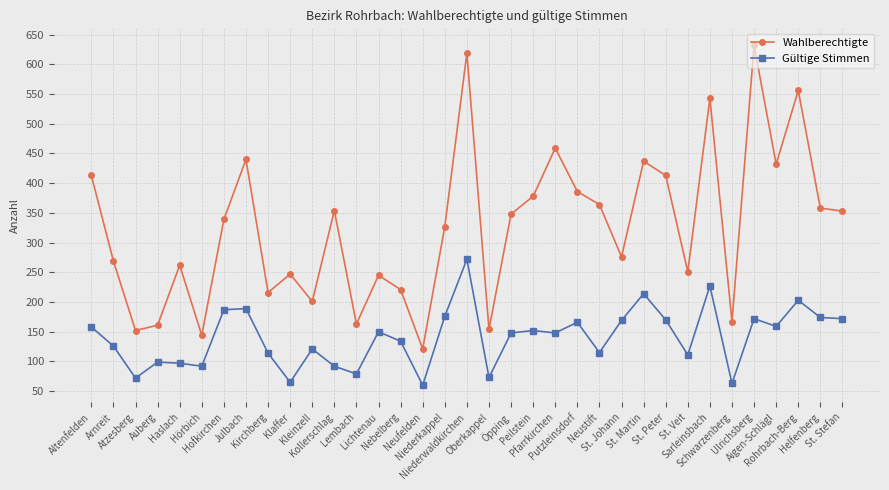

How many data points in Gültige Stimmen are less than 148?

16